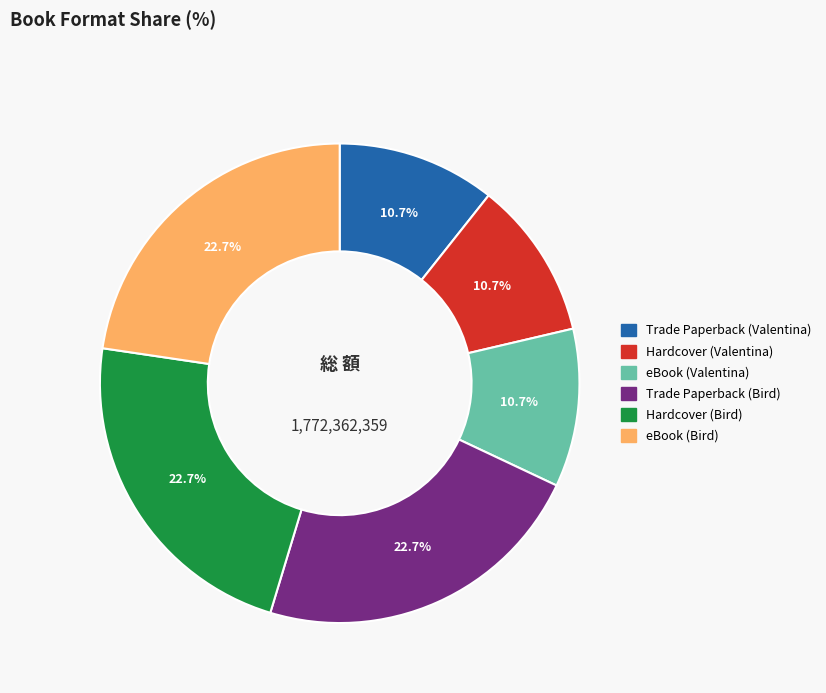

To the nearest percent, what is the difference between the largest and smallest slice percentages?

12%